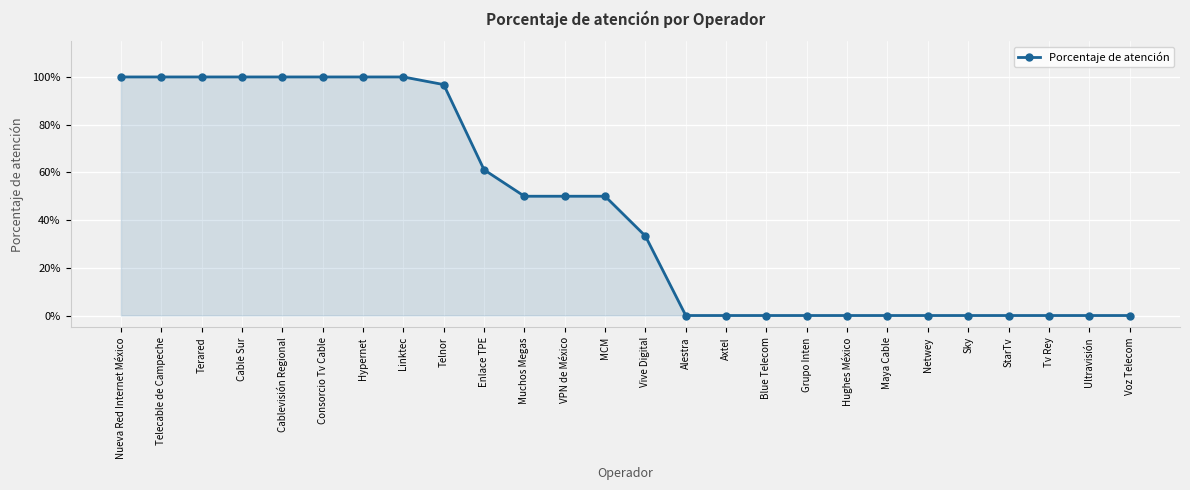

Which has a higher value, Cable Sur or Grupo Inten?

Cable Sur